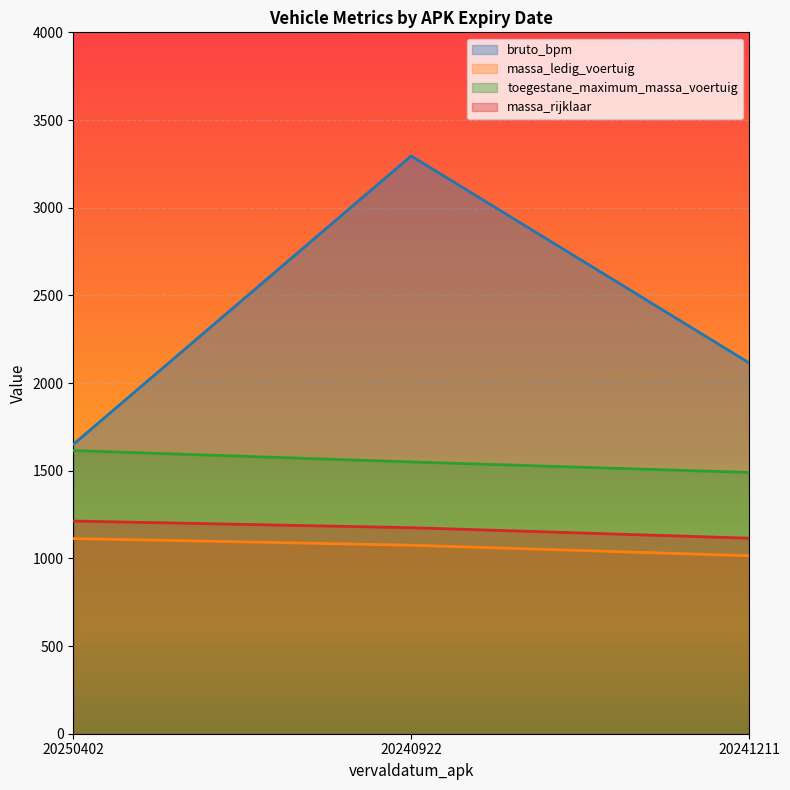

Reading left to right, what are all the values shown in this chart?

bruto_bpm: 1650	3295	2115
massa_ledig_voertuig: 1113	1075	1015
toegestane_maximum_massa_voertuig: 1615	1550	1490
massa_rijklaar: 1213	1175	1115